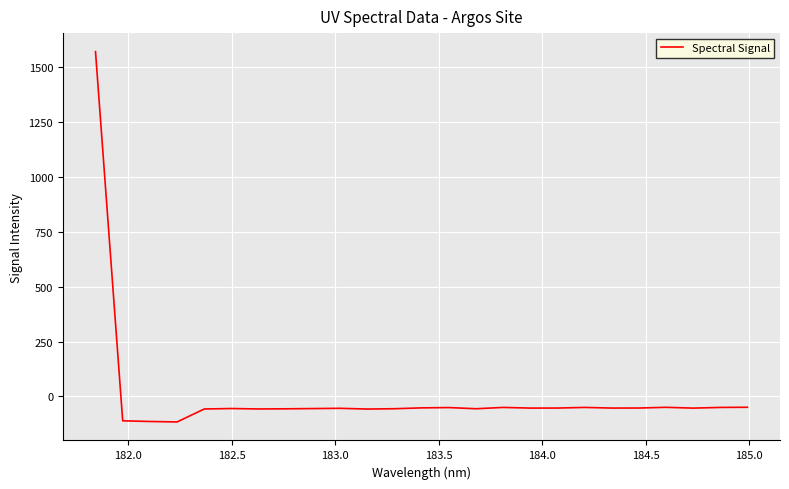

What is the smallest value displayed?

-116.1